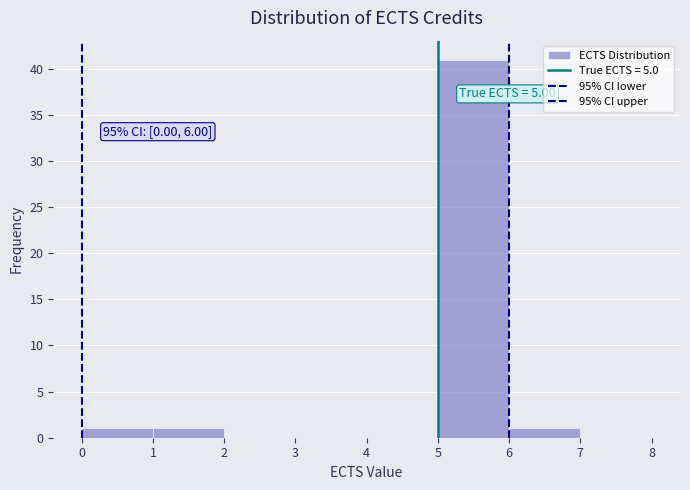

Over which range of the x-axis is the bar tallest?

5 to 6